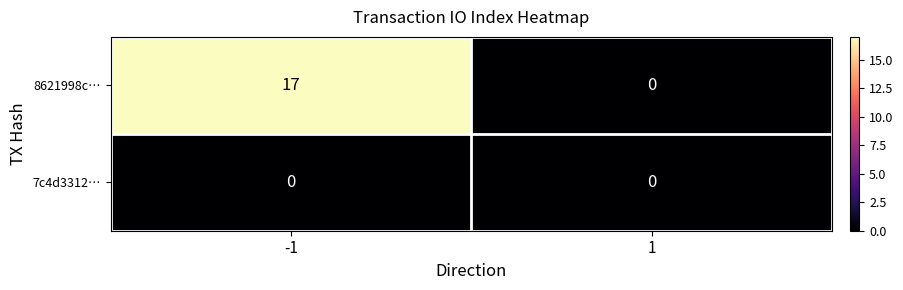

Which series has the largest range (max minus min)?

8621998c…